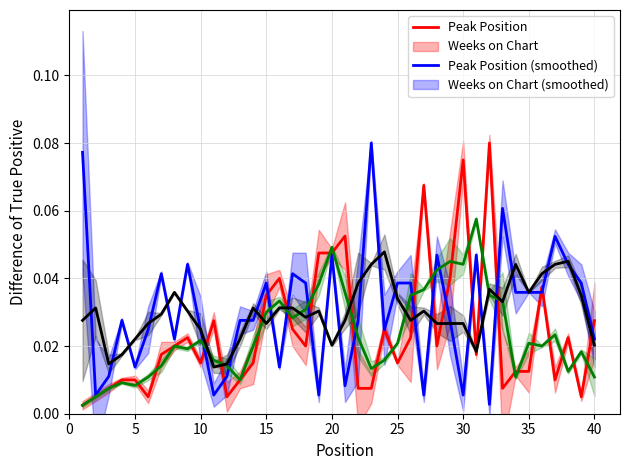

What are all the series names shown in the legend?

Peak Position, Weeks on Chart, Peak Position (smoothed), Weeks on Chart (smoothed)